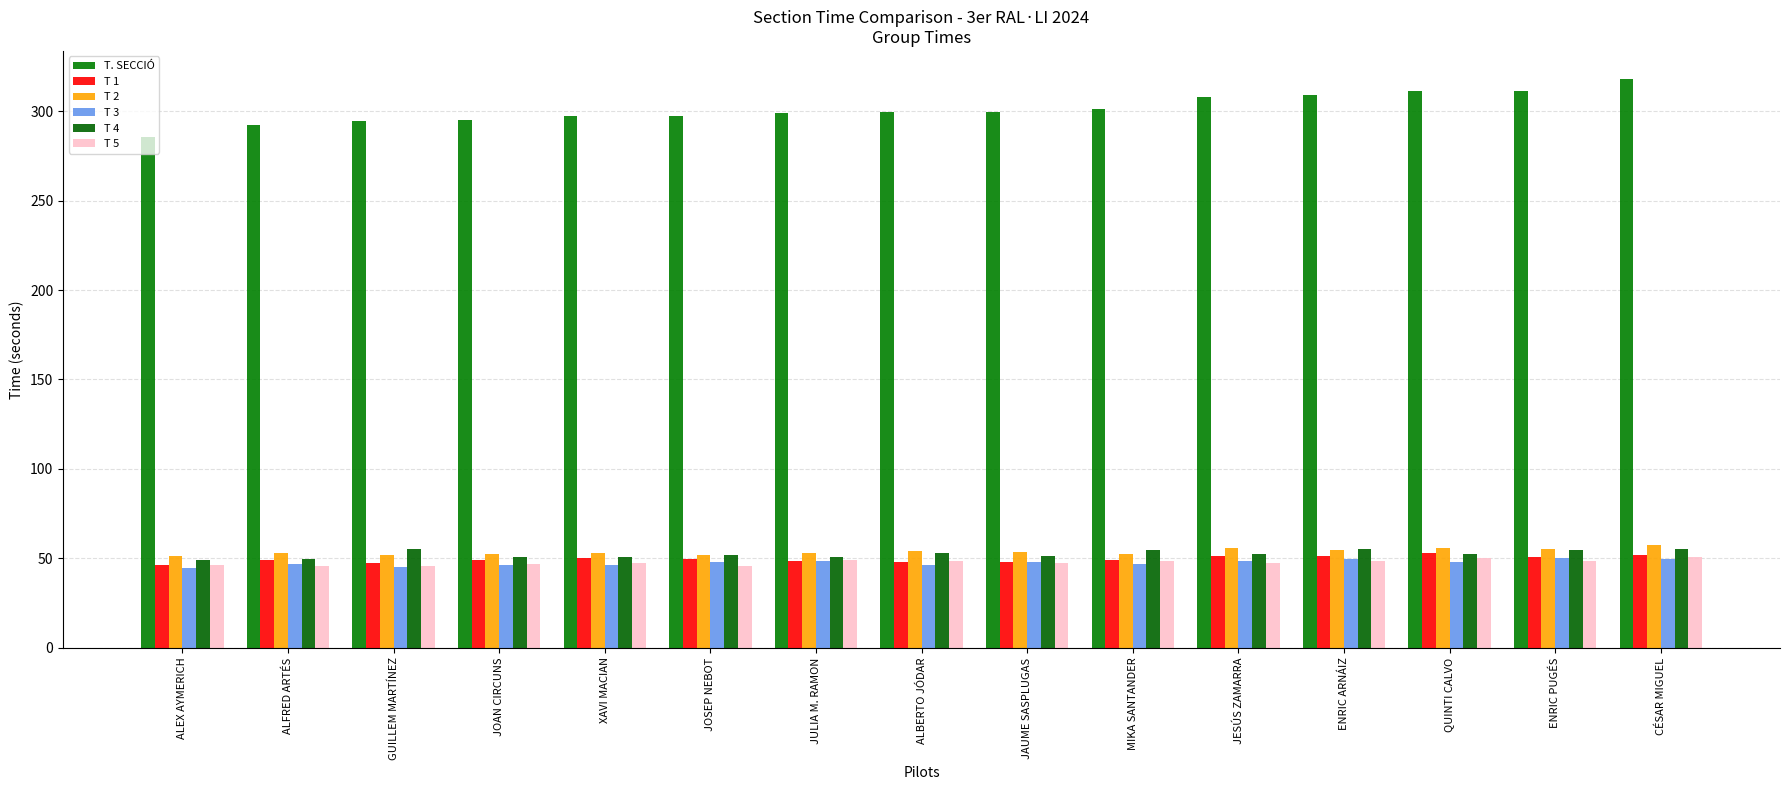

What are all the series names shown in the legend?

T. SECCIÓ, T 1, T 2, T 3, T 4, T 5